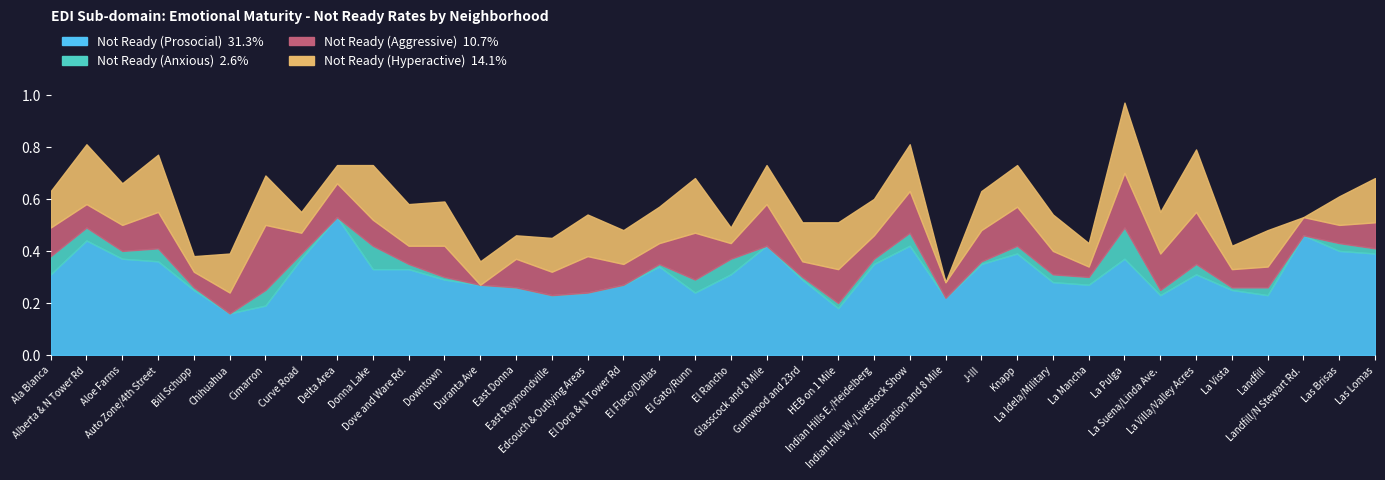

What is the difference between the Not Ready (Hyperactive) values at La Vista and Inspiration and 8 Mile?

0.1